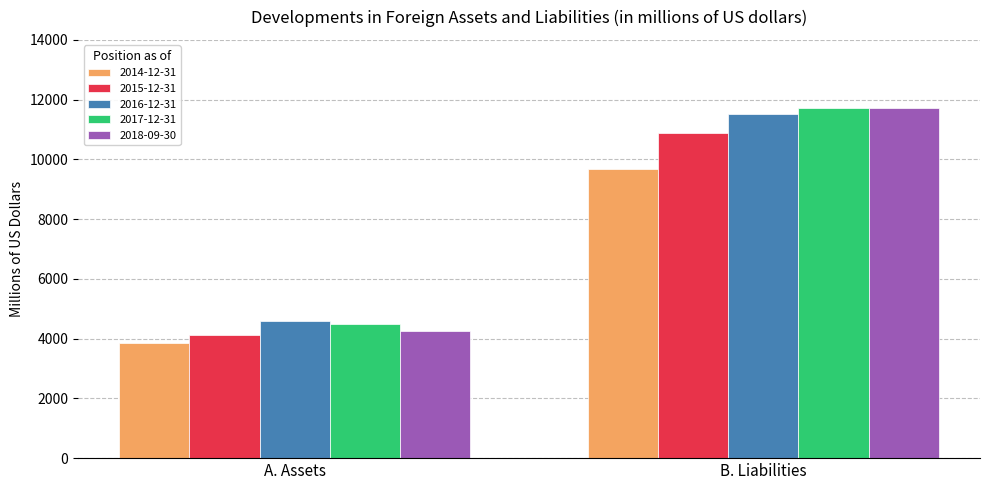

What is the sum of the 2018-09-30 values at A. Assets and B. Liabilities?

15956.2